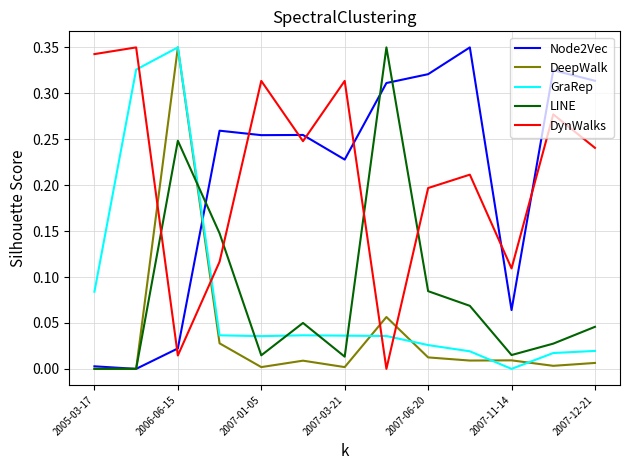

True or false: LINE and DynWalks cross at least once.

True